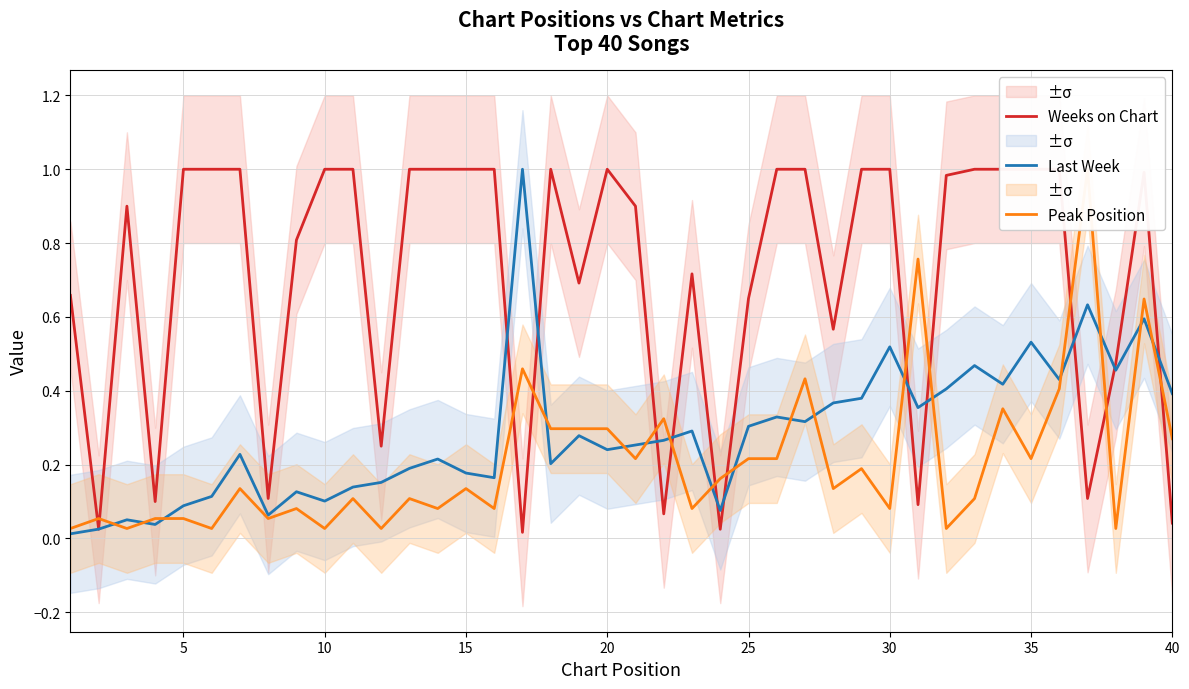

The Last Week series shows 0.3 at 25. True or false?

True